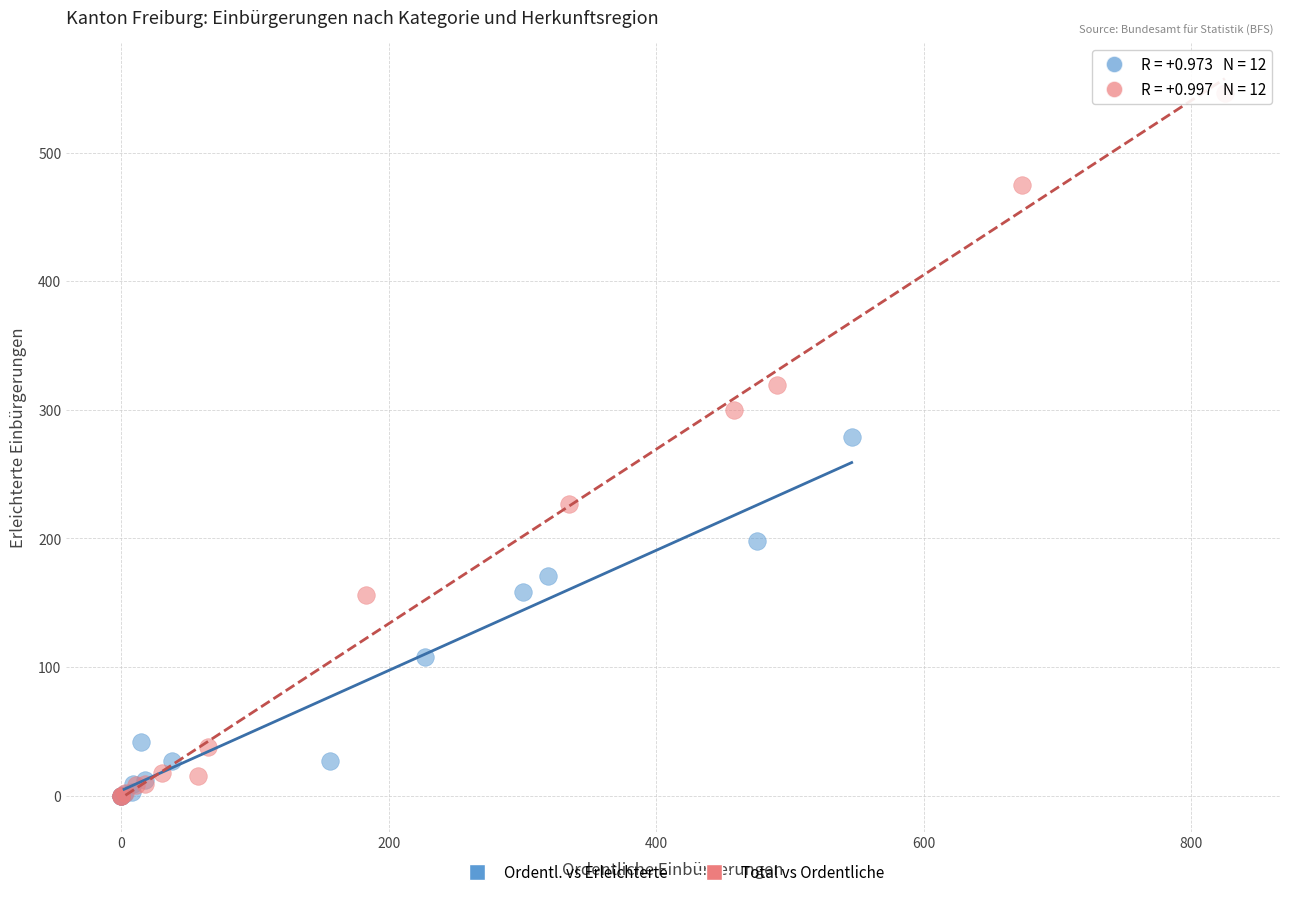

Which series contains the highest Y value?

Total vs Ordentliche